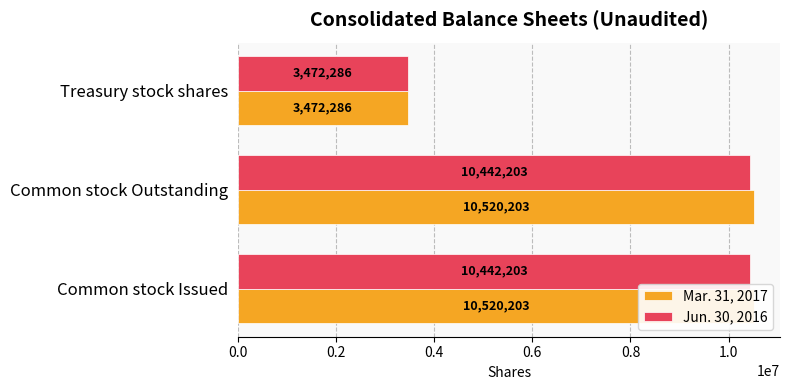

Is the value of Jun. 30, 2016 at Common stock Issued greater than the value of Mar. 31, 2017 at Common stock Outstanding?

No